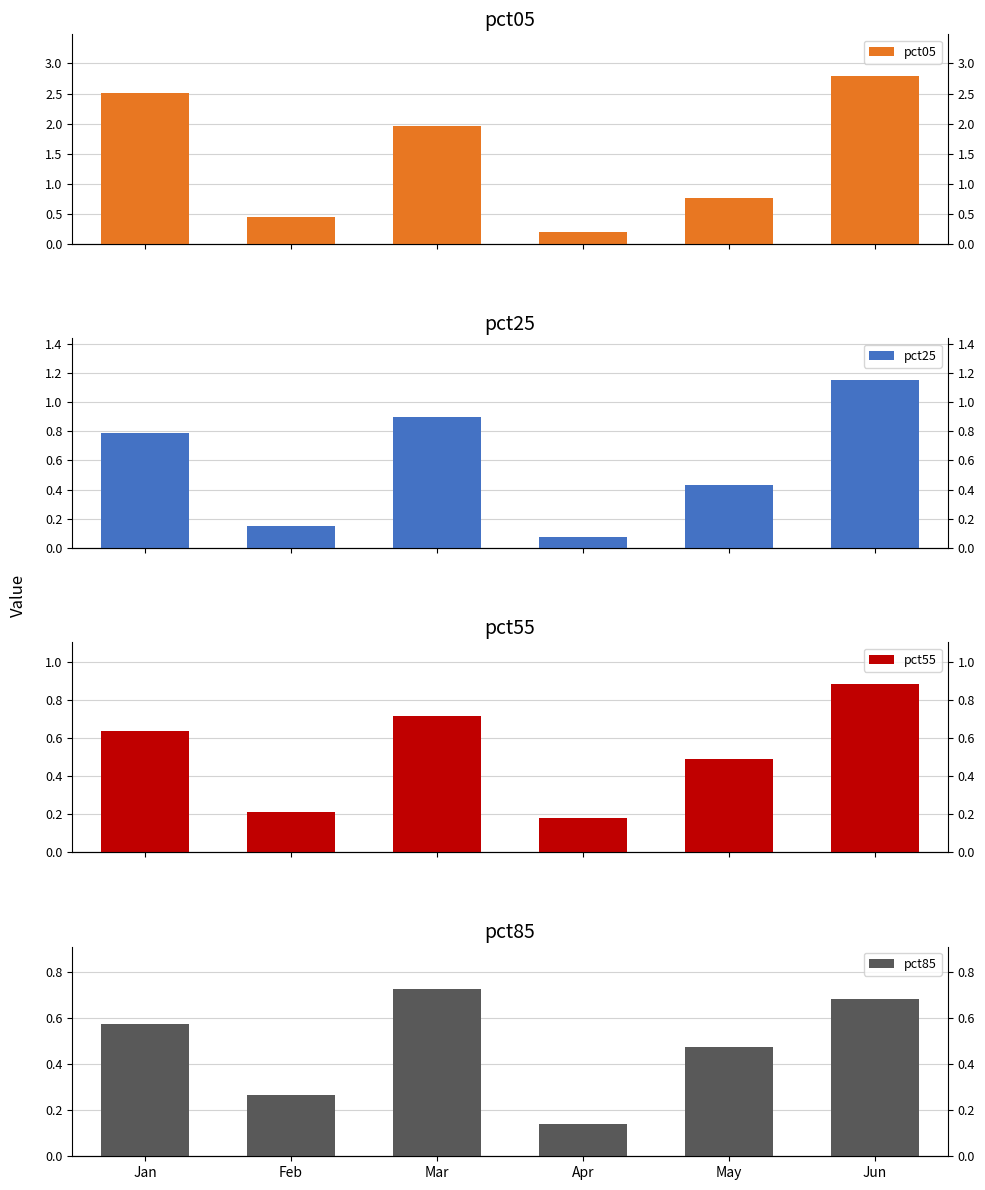

What value does the pct55 series have at Feb?

0.2